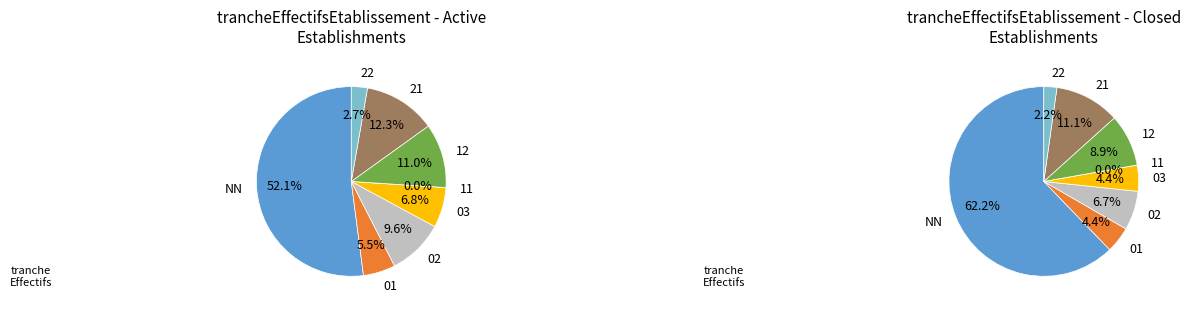

How much of the chart is everything except 02?

91.8%